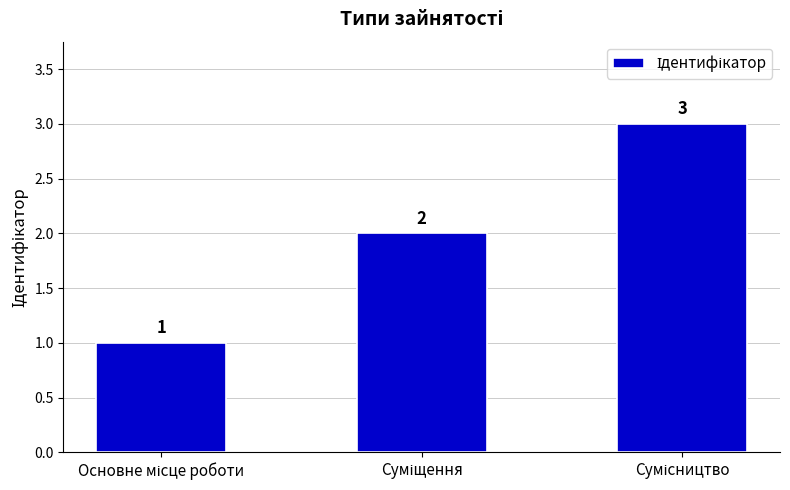

Reading left to right, list all the values displayed in this chart.

1	2	3